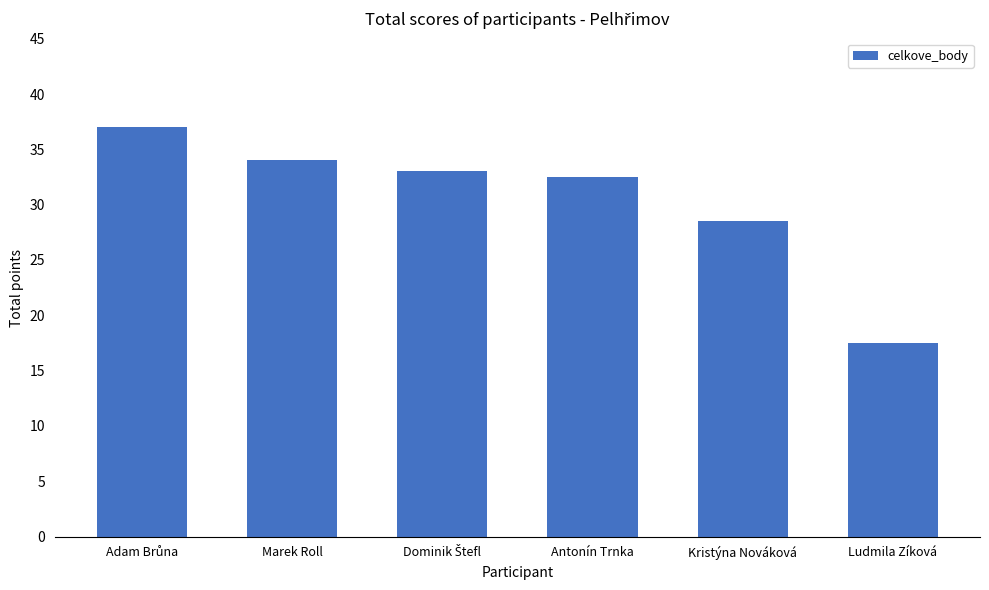

True or false: the data shows 10.5 at Ludmila Zíková.

False